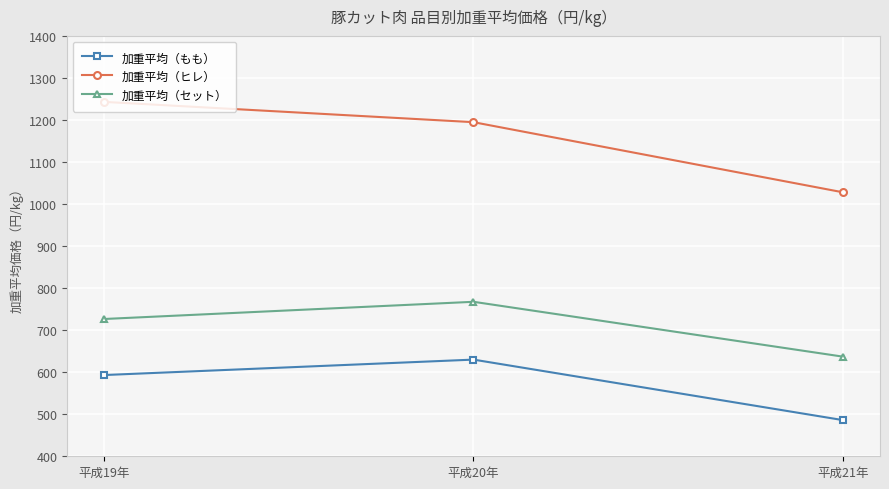

Rank the series by their average value, from highest to lowest.

加重平均（ヒレ）, 加重平均（セット）, 加重平均（もも）